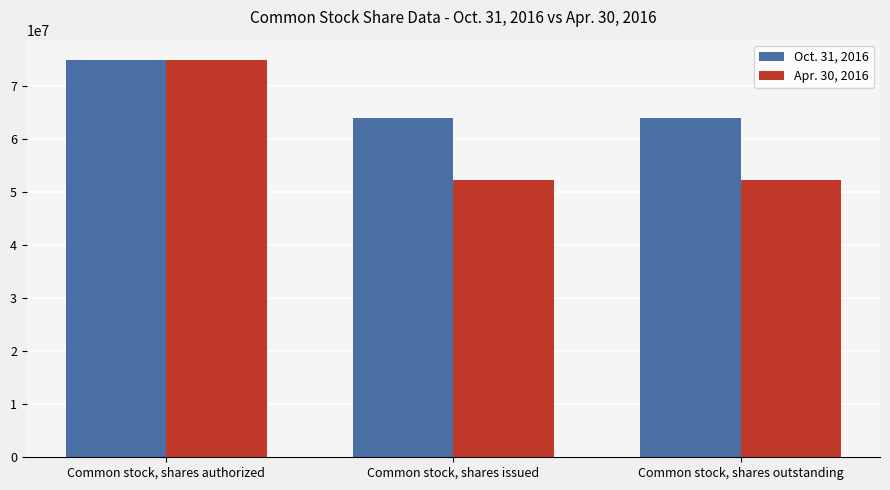

Count the Apr. 30, 2016 values in the range 52336499 to 75000000.

3